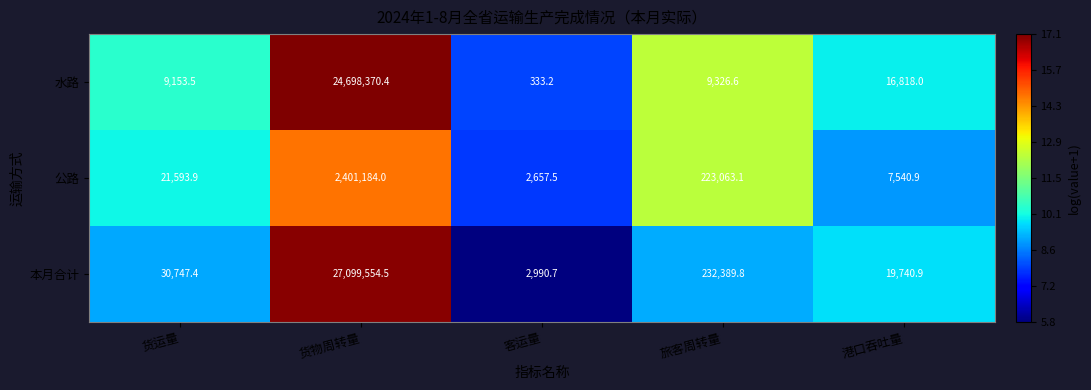

What is the smallest value displayed?

333.2